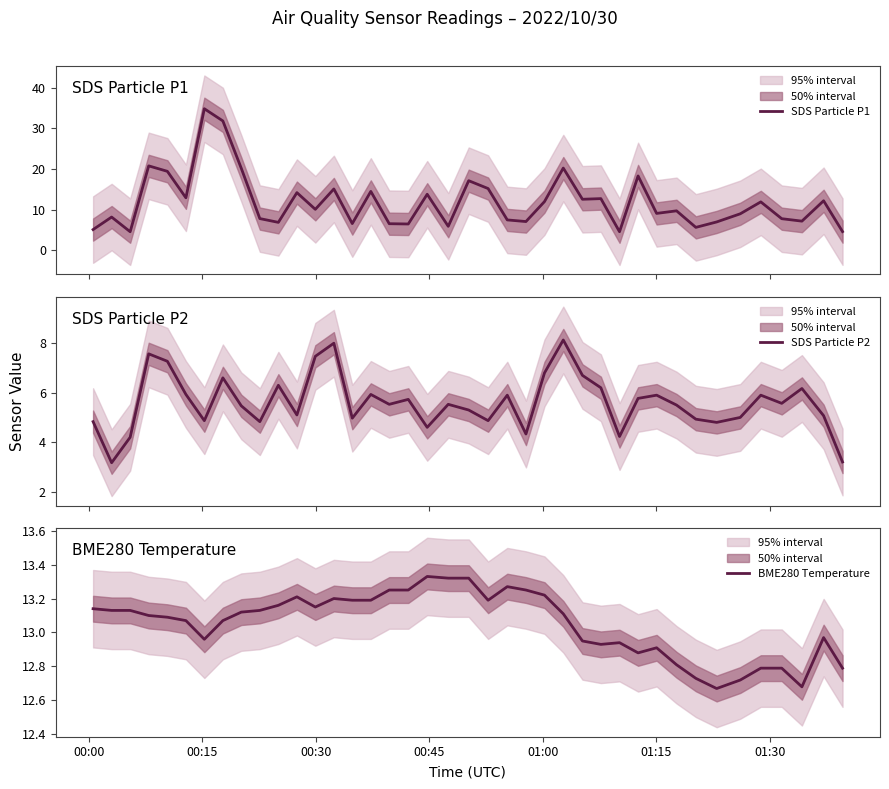

What is the minimum value for SDS Particle P1?

4.6